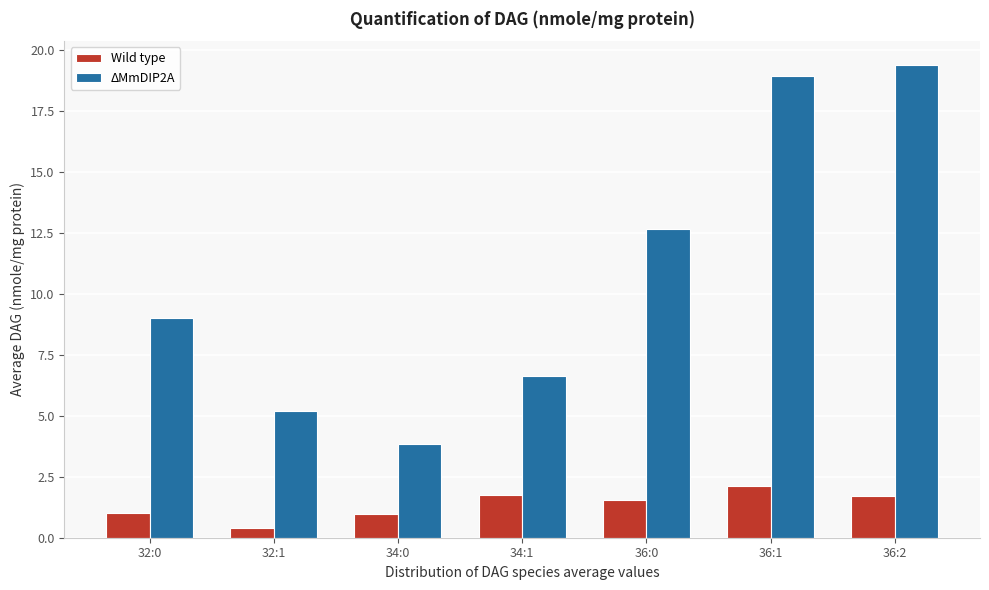

The value of ΔMmDIP2A at 32:0 is 9.0. True or false?

True